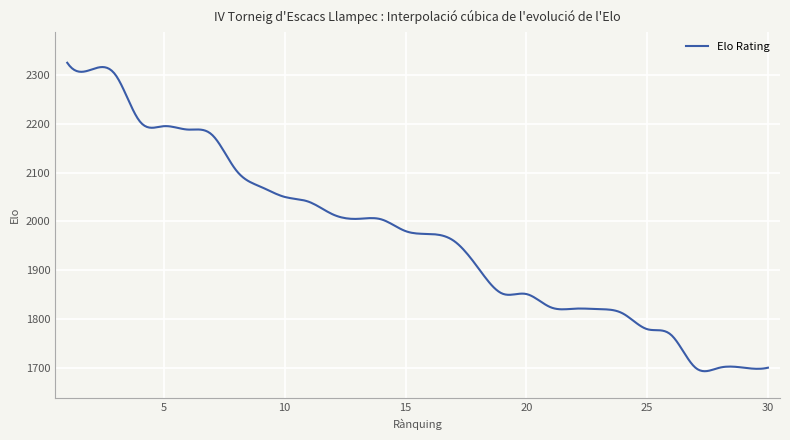

Count the number of data series in this chart.

1